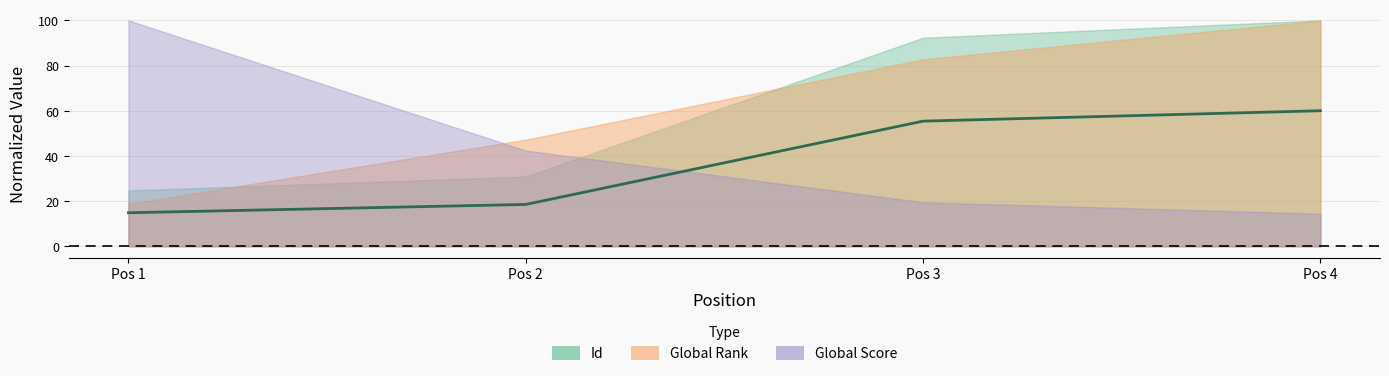

Reading right to left, transcribe all the data shown in this chart.

Pos 4=60.0	Pos 3=55.4	Pos 2=18.5	Pos 1=14.8